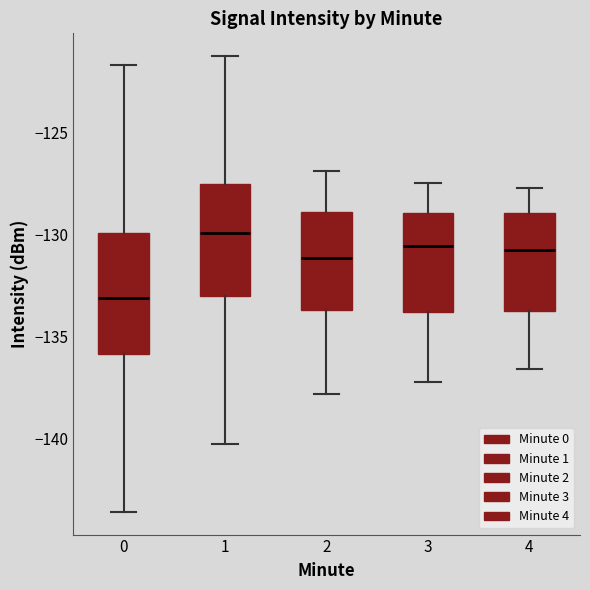

Reading left to right, read every box against the y-axis: the position of its median line, the range the box covers, and the ends of its whiskers. The values are not printed on the chart, so give them approximately, as read against the axis.

0: median -133.0, box -136.0 to -130.0, whiskers -143.5 to -121.5
1: median -130.0, box -133.0 to -127.5, whiskers -140.5 to -121.5
2: median -131.0, box -133.5 to -129.0, whiskers -138.0 to -127.0
3: median -130.5, box -134.0 to -129.0, whiskers -137.0 to -127.5
4: median -130.5, box -133.5 to -129.0, whiskers -136.5 to -127.5